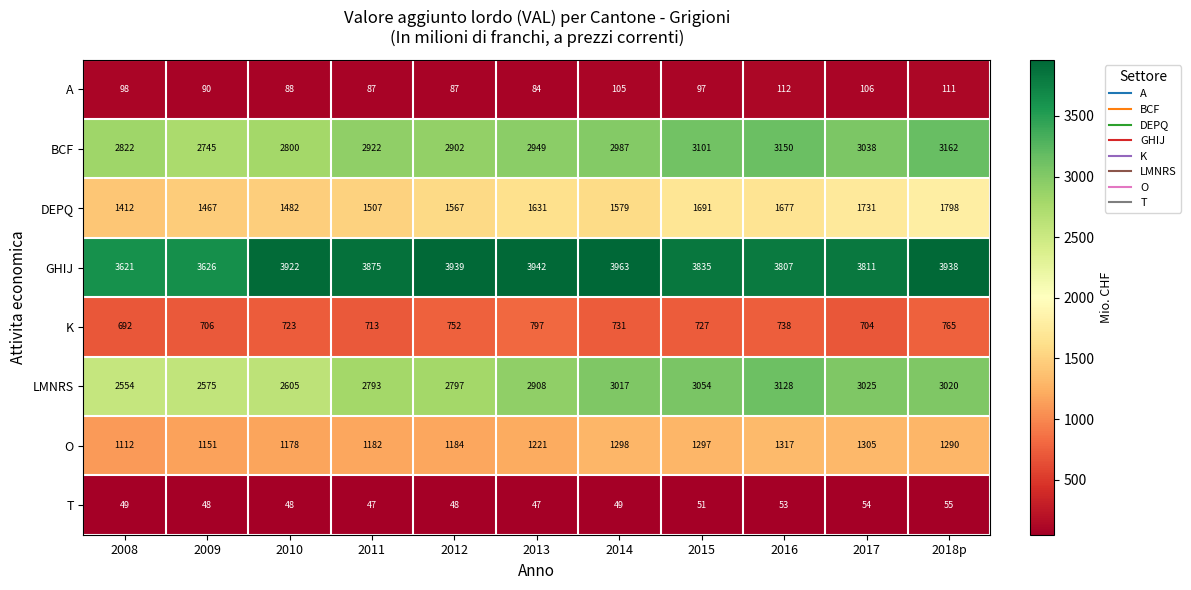

What is the maximum value for T?

55